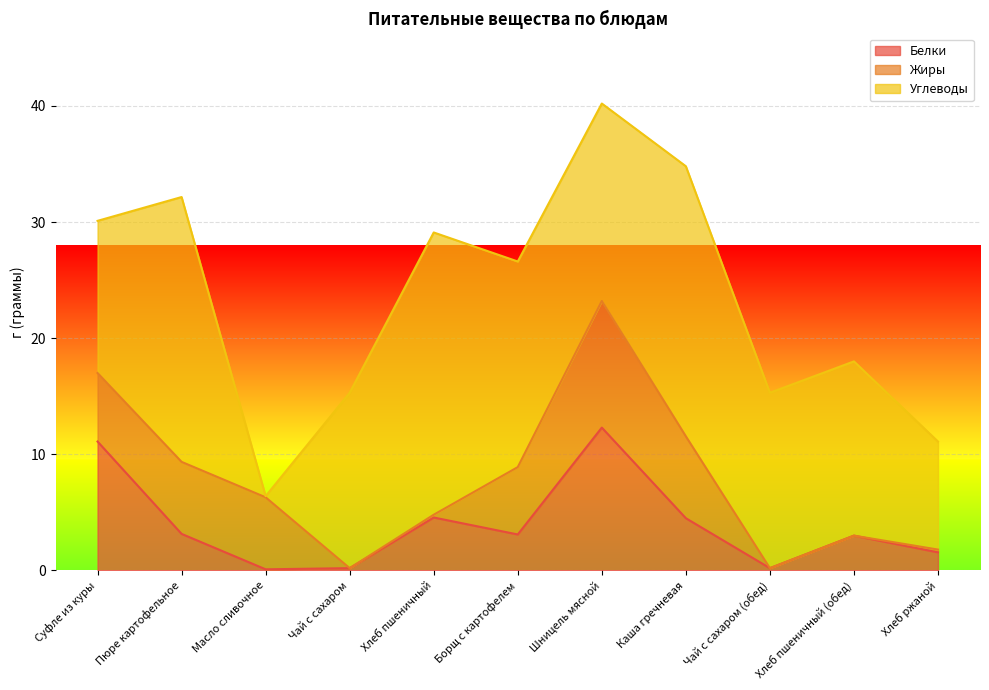

True or false: Углеводы and Белки intersect in this chart.

False